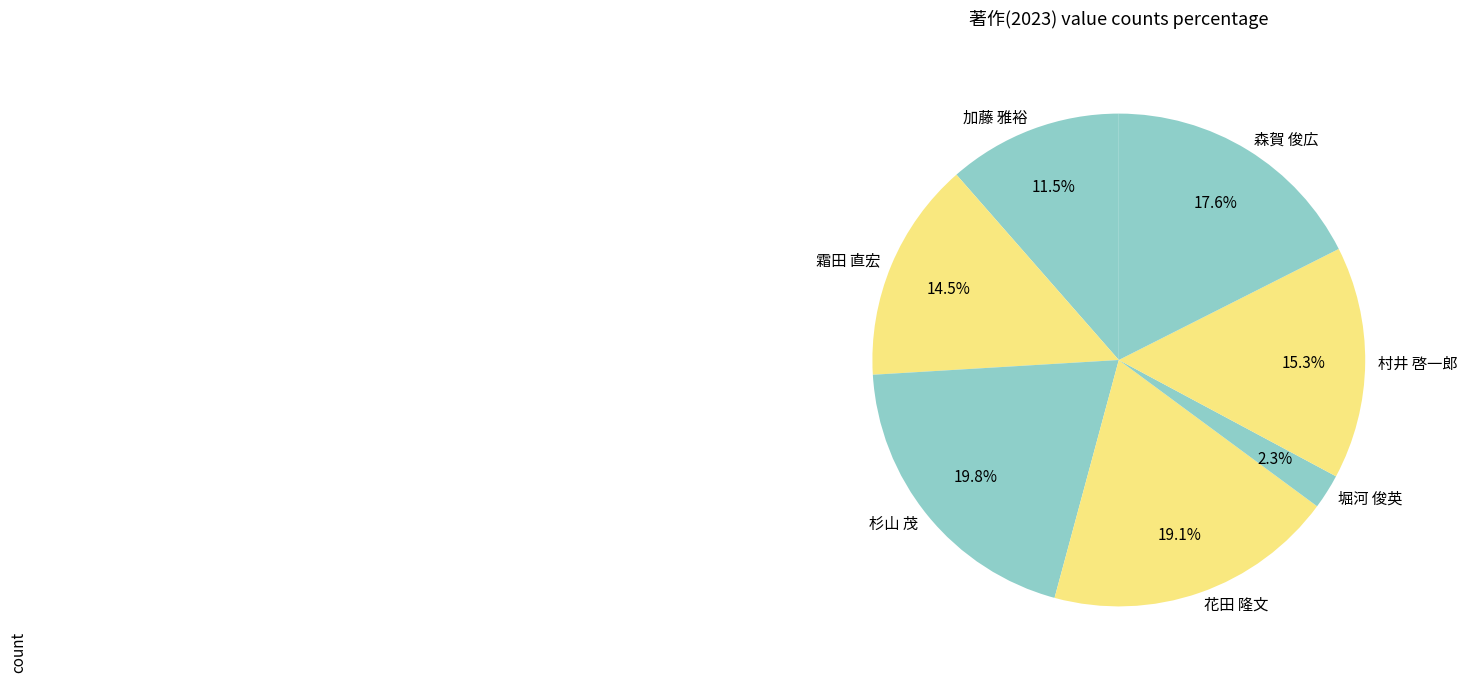

What percentage do 村井 啓一郎 and 堀河 俊英 together represent?

17.6%